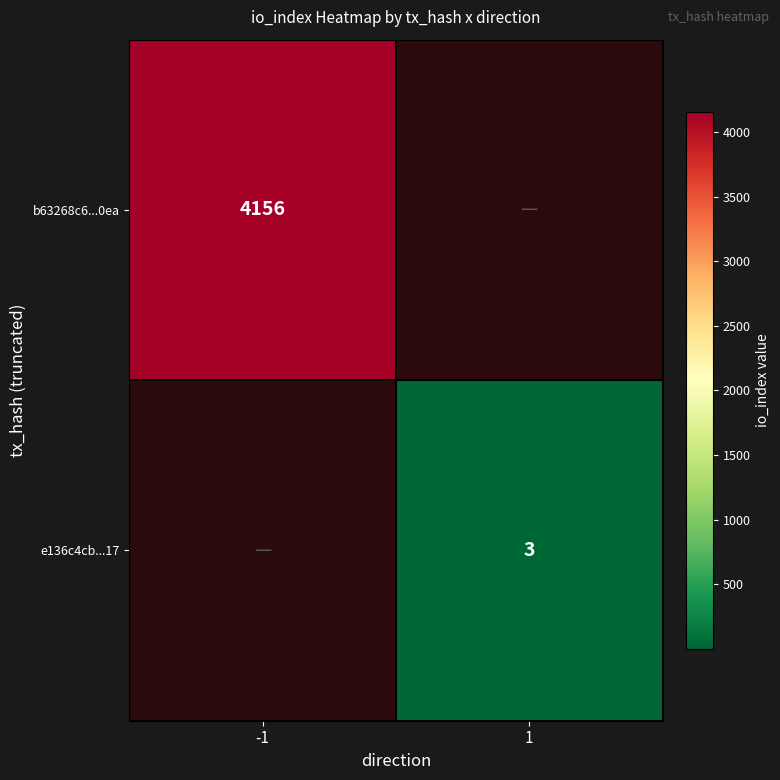

How many distinct data groups are displayed?

2